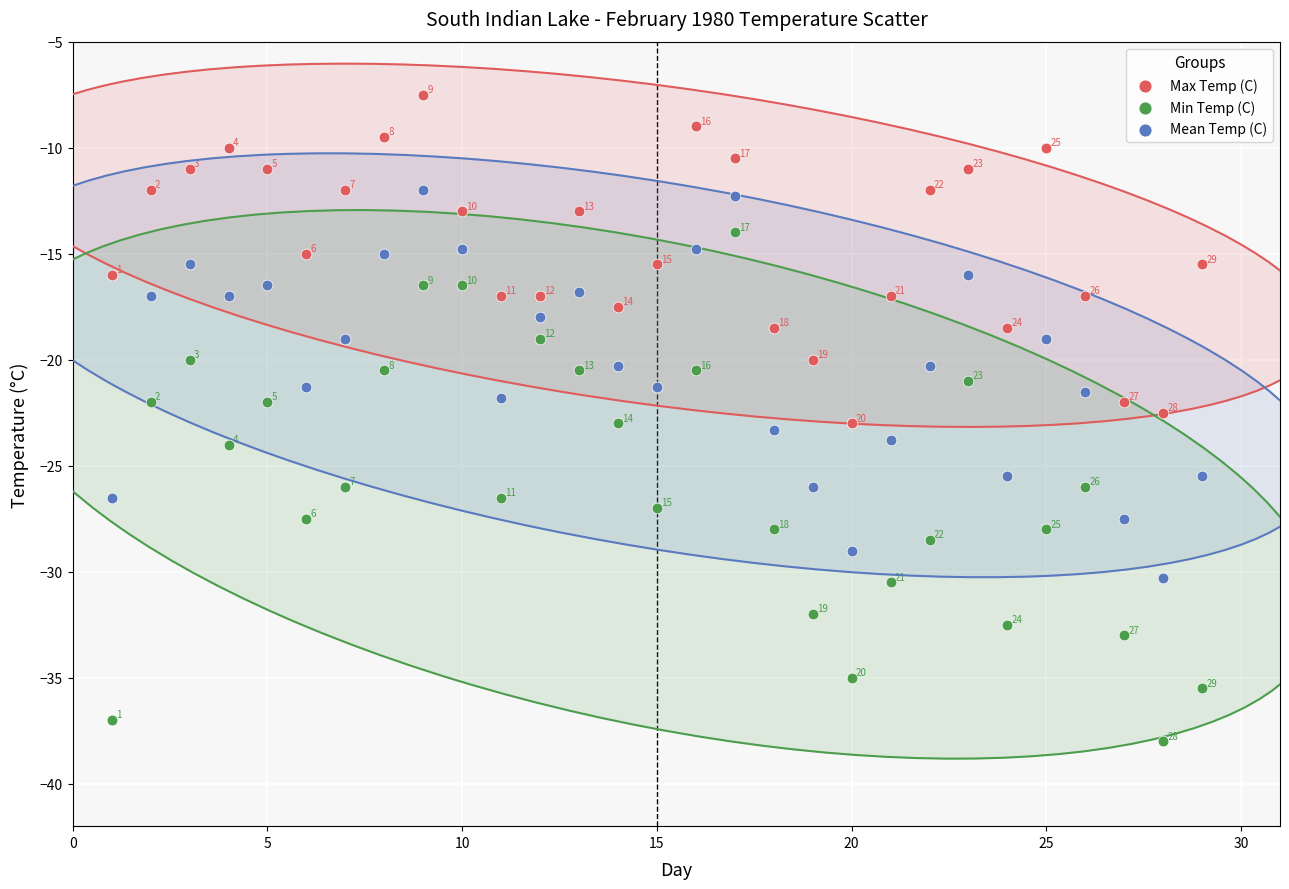

What is the X range (max minus min) for the scatter plot?

28.0